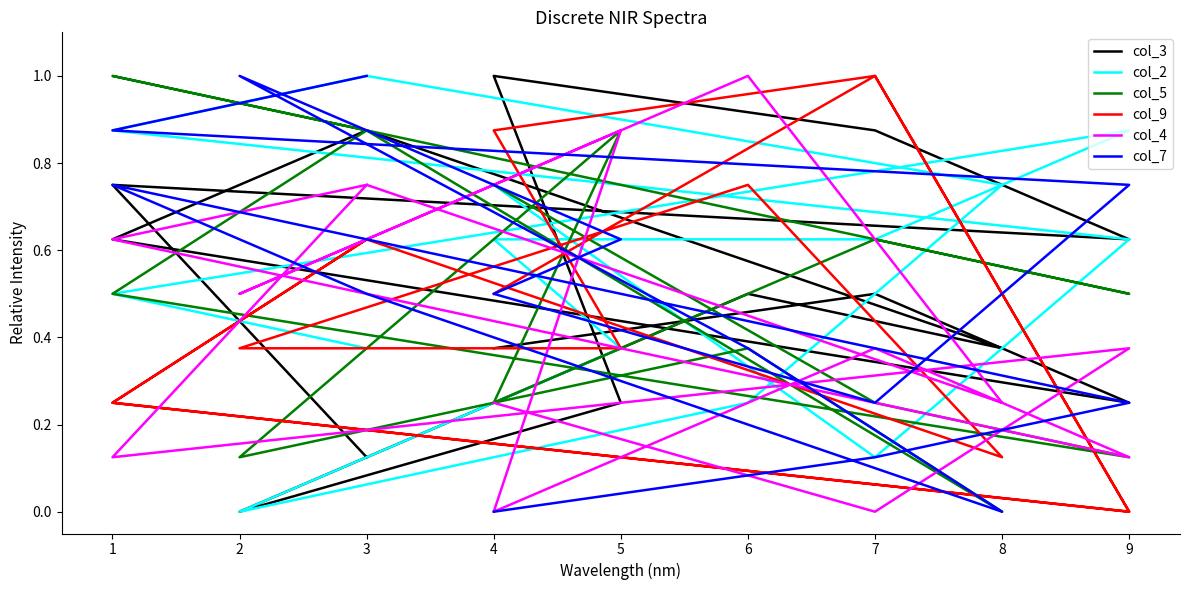

Rank the series by their maximum value, from highest to lowest.

col_3, col_2, col_5, col_9, col_4, col_7